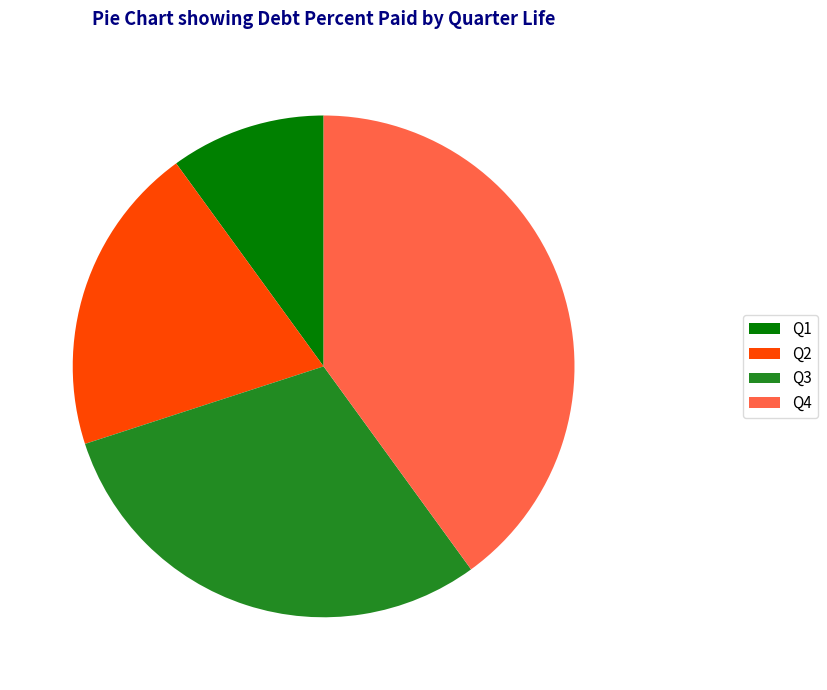

How many segments does this pie chart have?

4